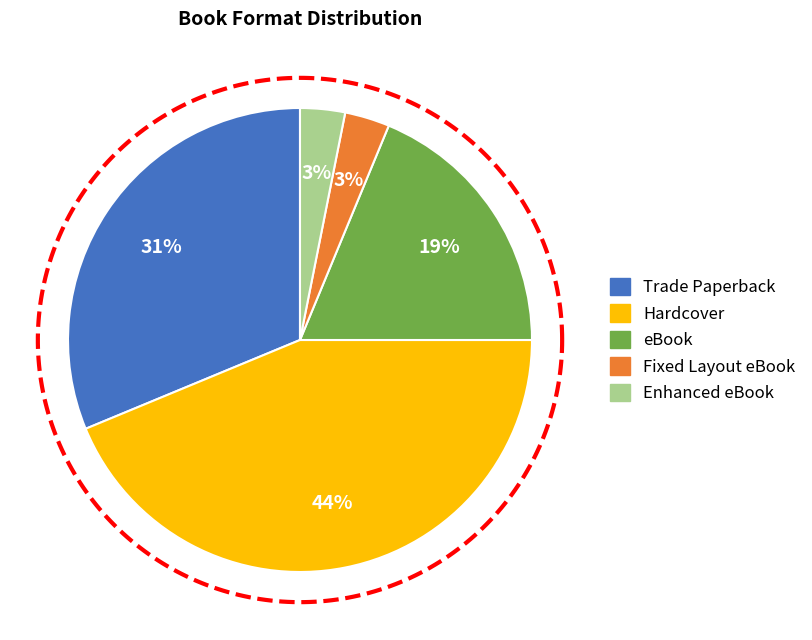

To the nearest percent, what is the difference between the Trade Paperback and Enhanced eBook slice percentages?

28%